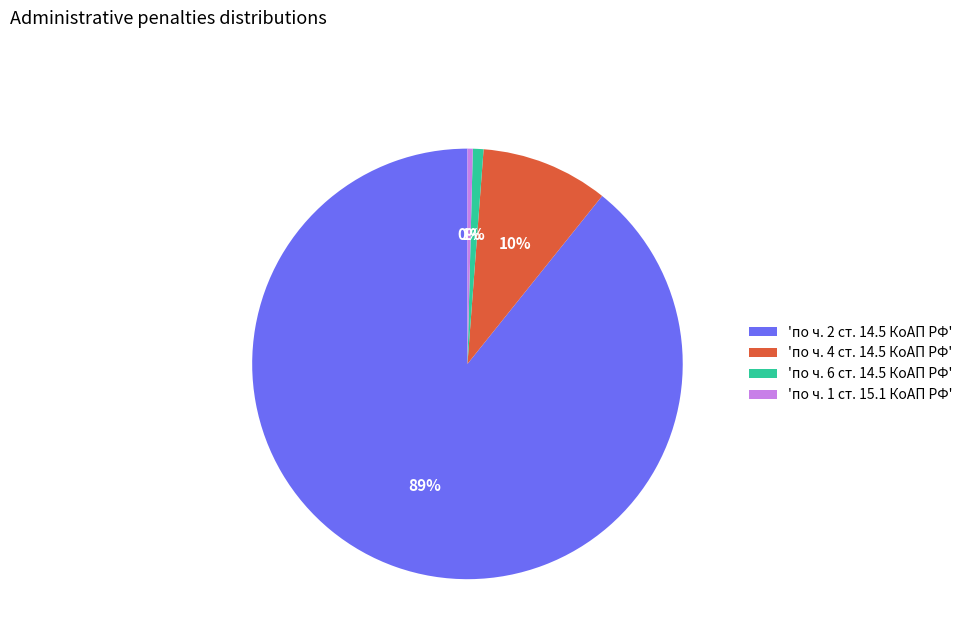

Count the number of slices in the pie.

4